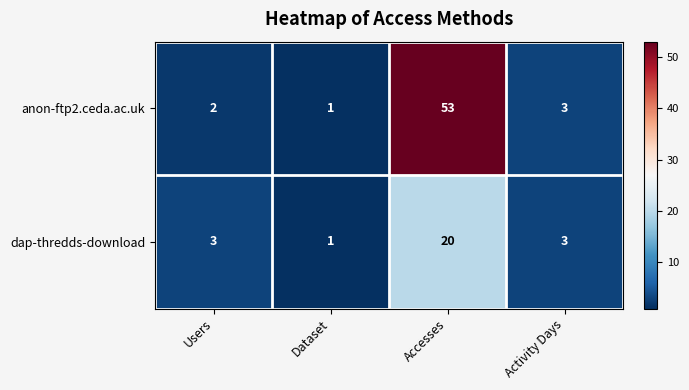

Is it true that dap-thredds-download equals 20 at Accesses?

True